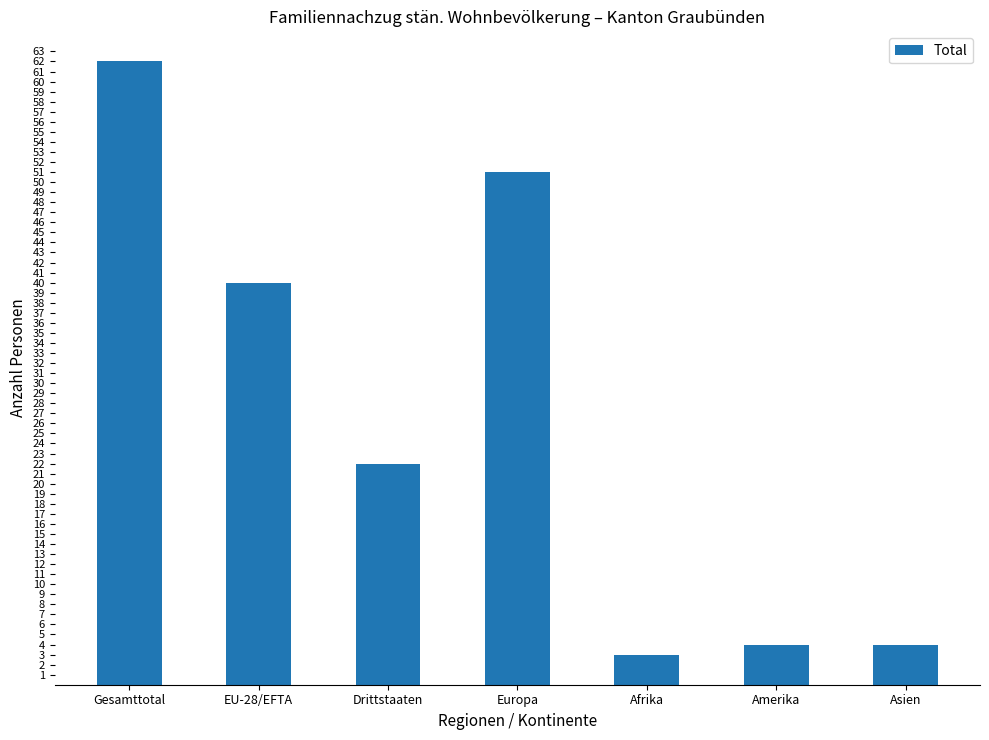

Does the chart contain stacked bars?

No